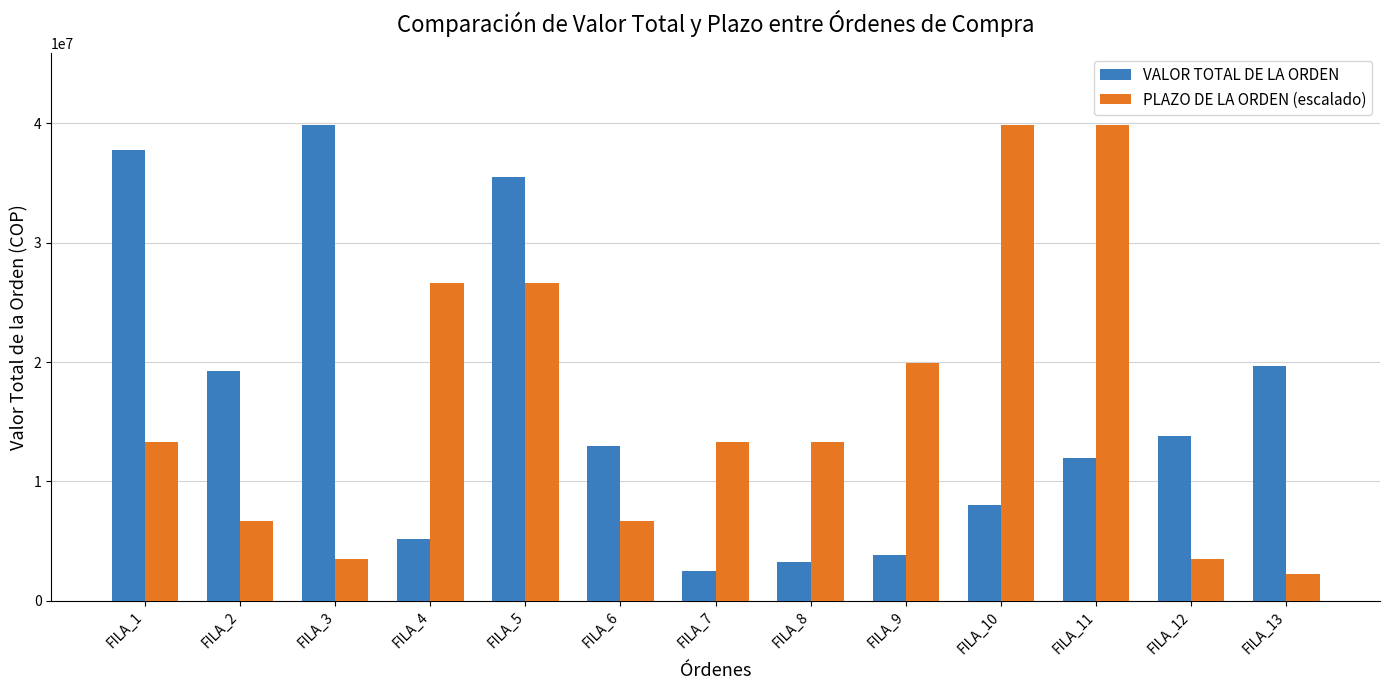

What is the difference between the PLAZO DE LA ORDEN (escalado) values at FILA_10 and FILA_8?

26593934.0